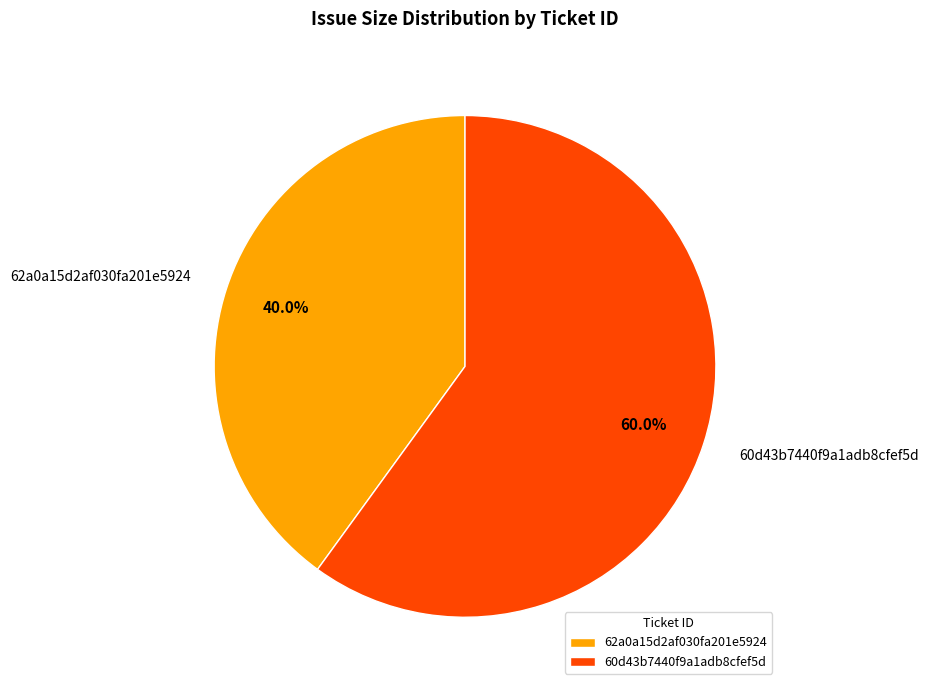

To the nearest percent, what is the combined percentage of 62a0a15d2af030fa201e5924 and 60d43b7440f9a1adb8cfef5d?

100%